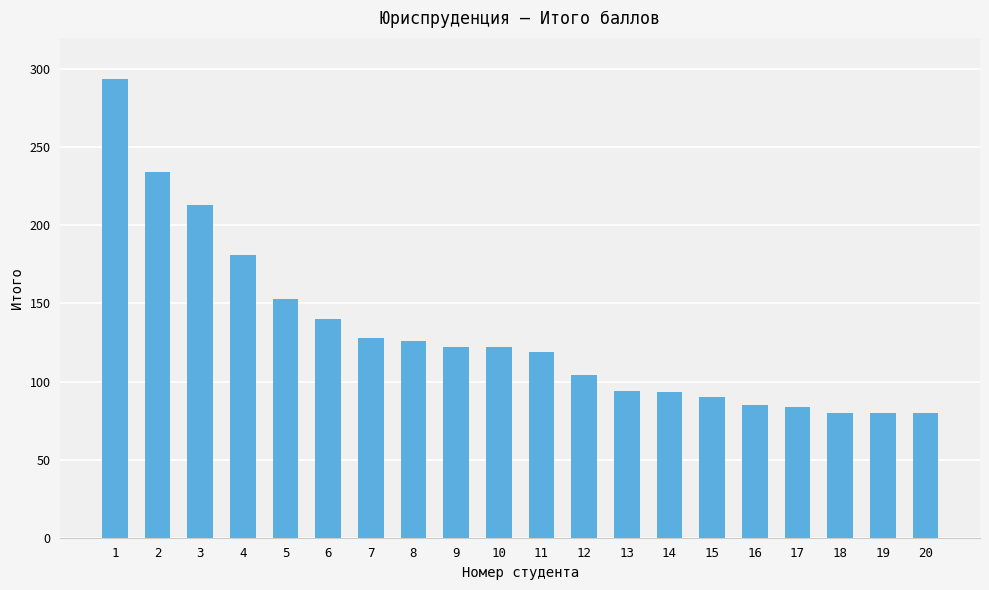

What is the value of the 4th bar from the left?

181